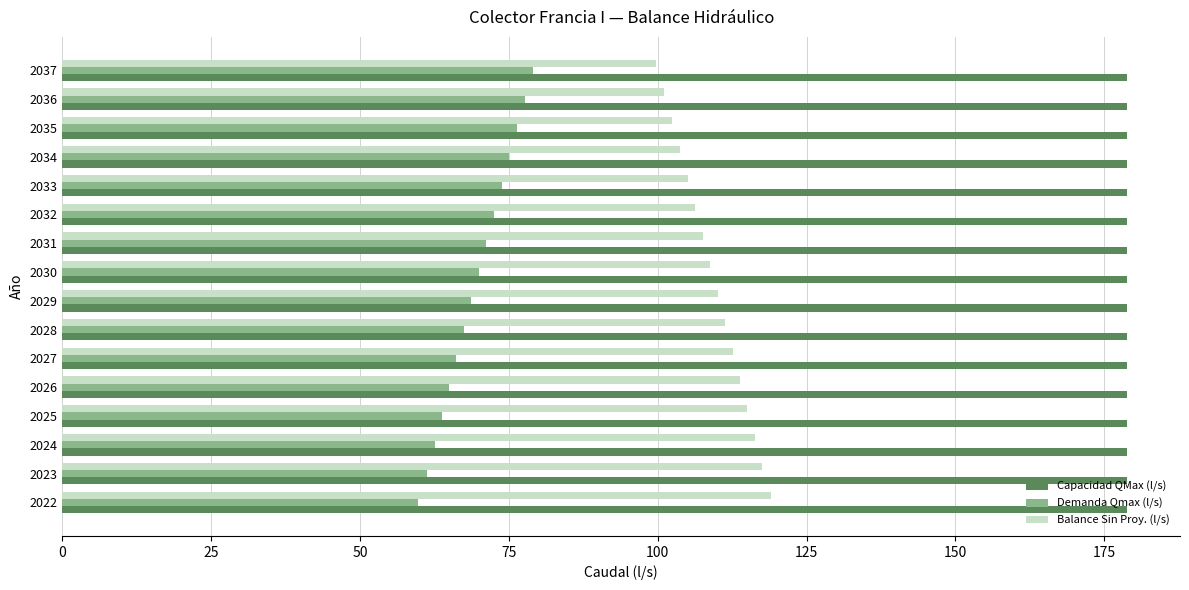

Rank the series by their maximum value, from highest to lowest.

Capacidad QMax (l/s), Balance Sin Proy. (l/s), Demanda Qmax (l/s)